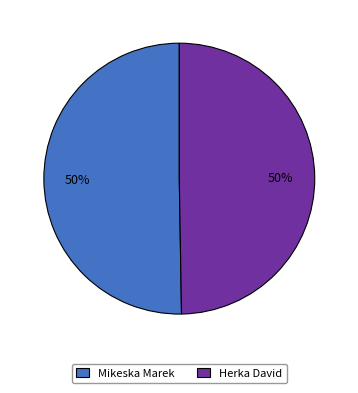

What percentage is the Mikeska Marek slice, to the nearest percent?

50%